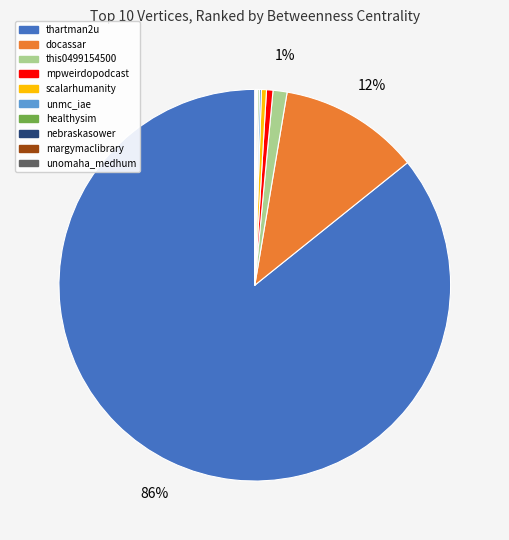

Which slice represents more than half of the pie?

thartman2u